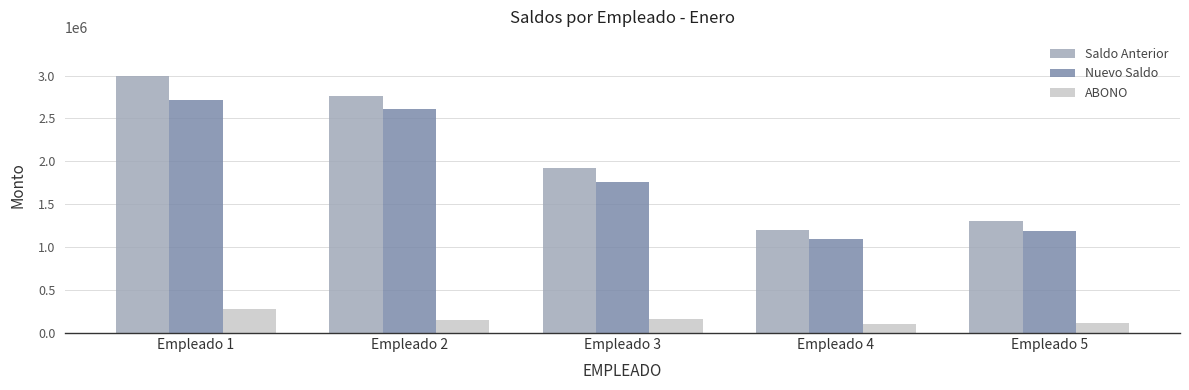

What is the difference between the maximum and minimum values in the Saldo Anterior series?

1800000